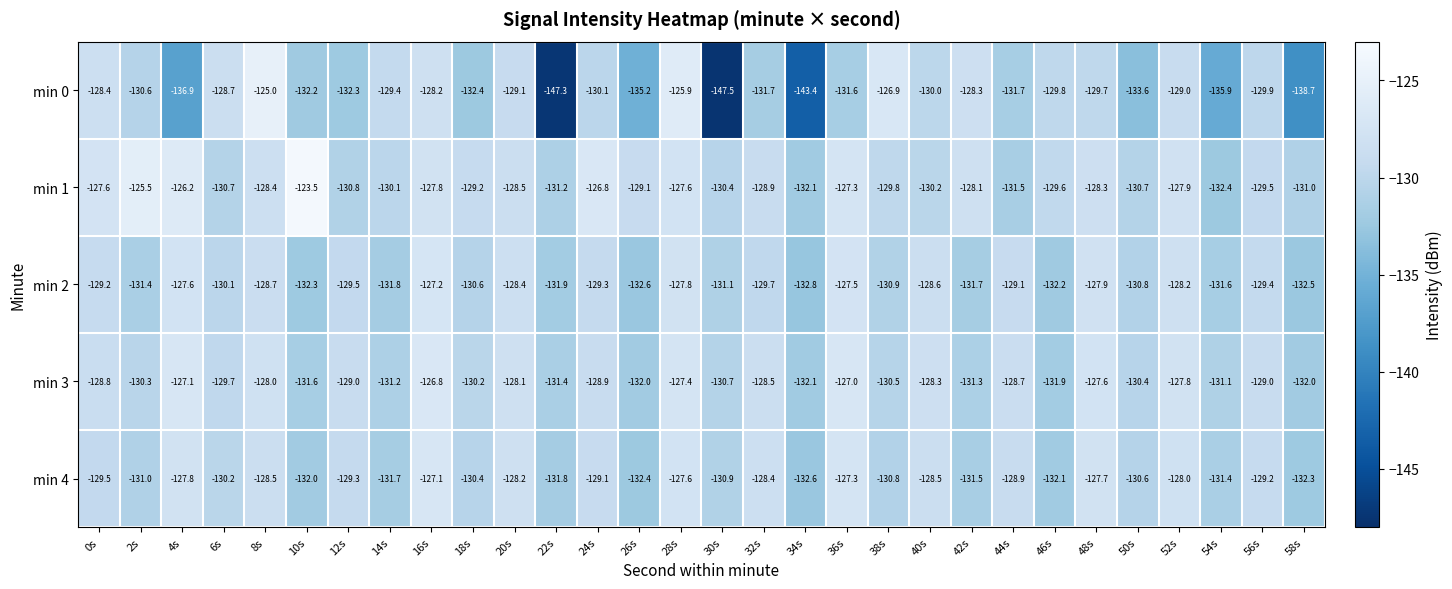

True or false: min 3 has a value of -128.0 at 8s.

True